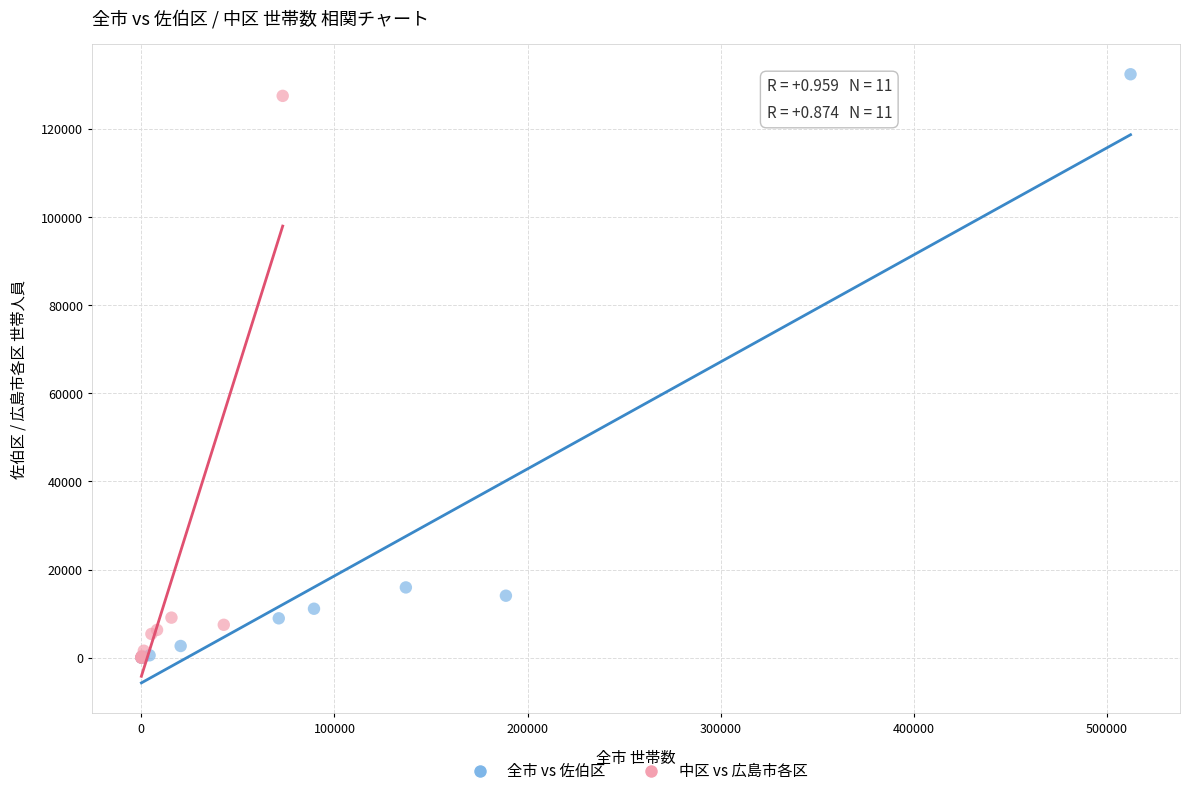

Which series has the largest Y range (max minus min)?

全市 vs 佐伯区